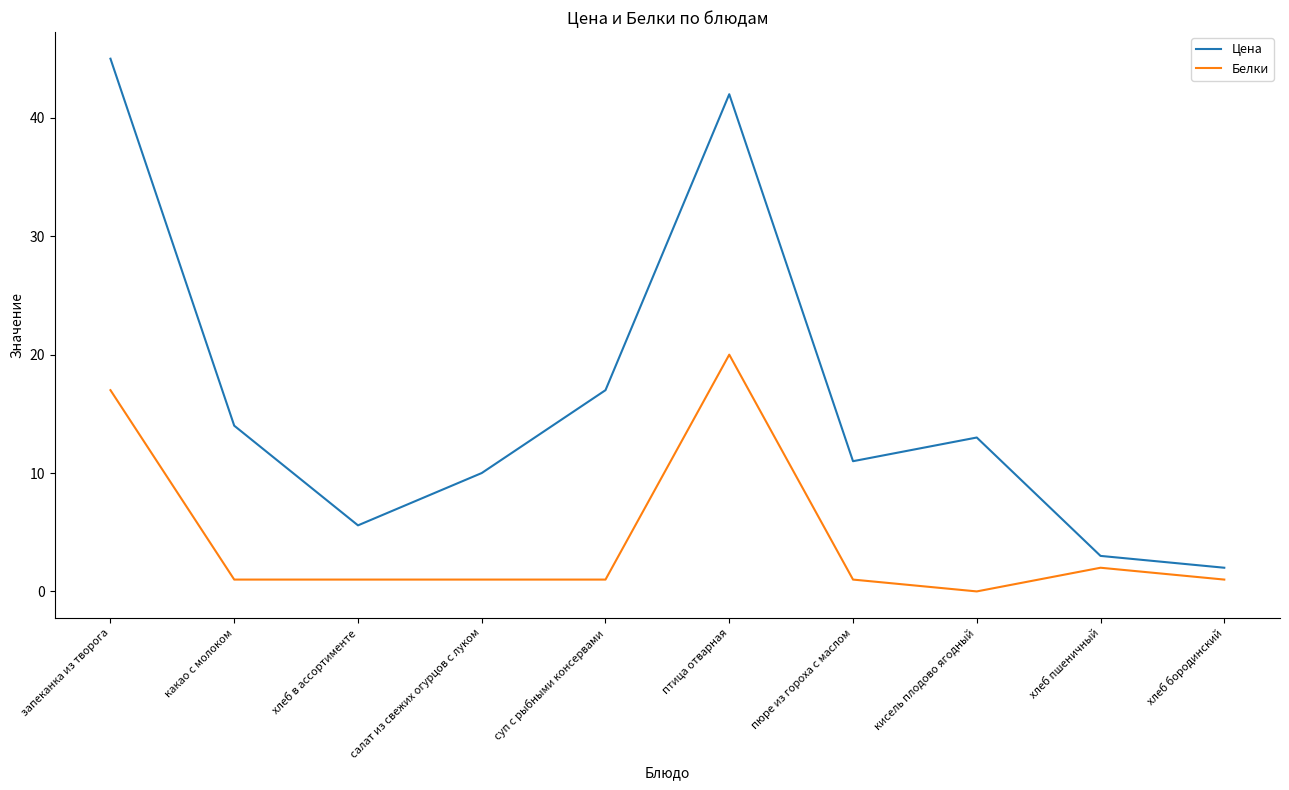

Reading right to left, what are all the values shown in this chart?

Цена: 2.0	3.0	13.0	11.0	42.0	17.0	10.0	5.6	14.0	45.0
Белки: 1.0	2.0	0.0	1.0	20.0	1.0	1.0	1.0	1.0	17.0